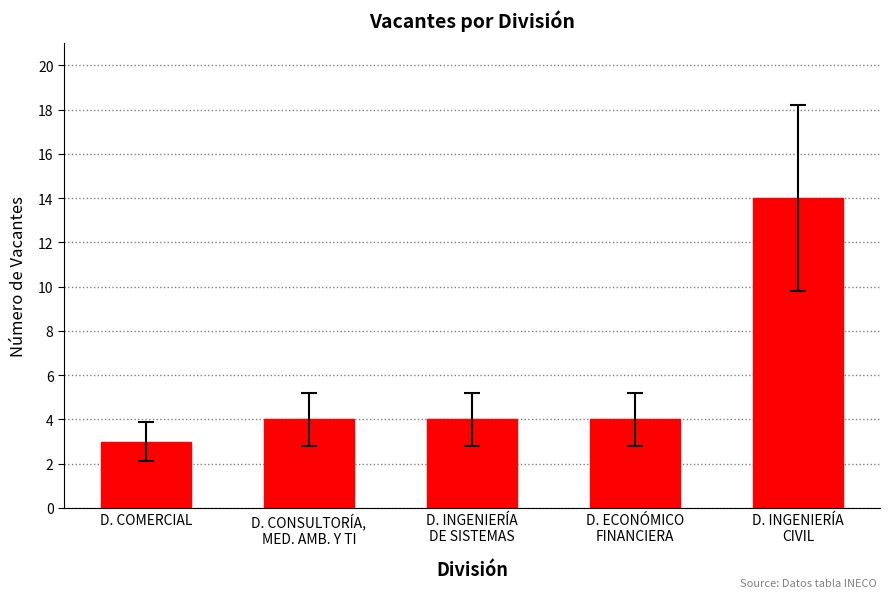

What is the label of the 1st bar from the right?

D. INGENIERÍA
CIVIL